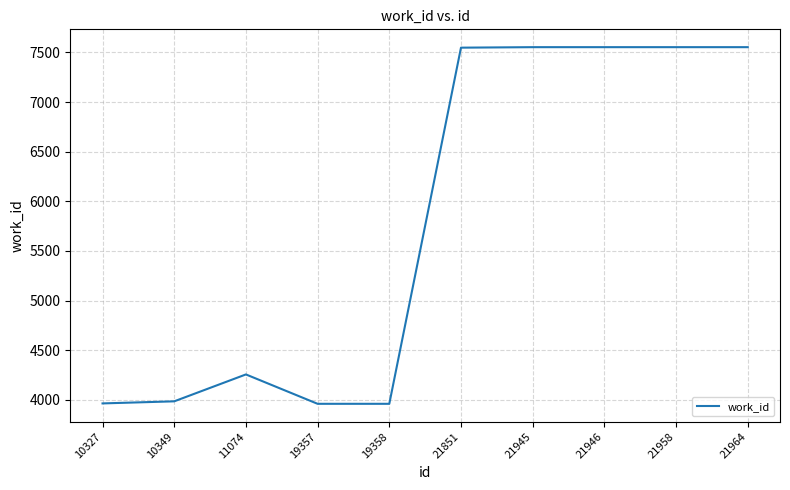

What is the difference between the maximum and minimum values?

3594